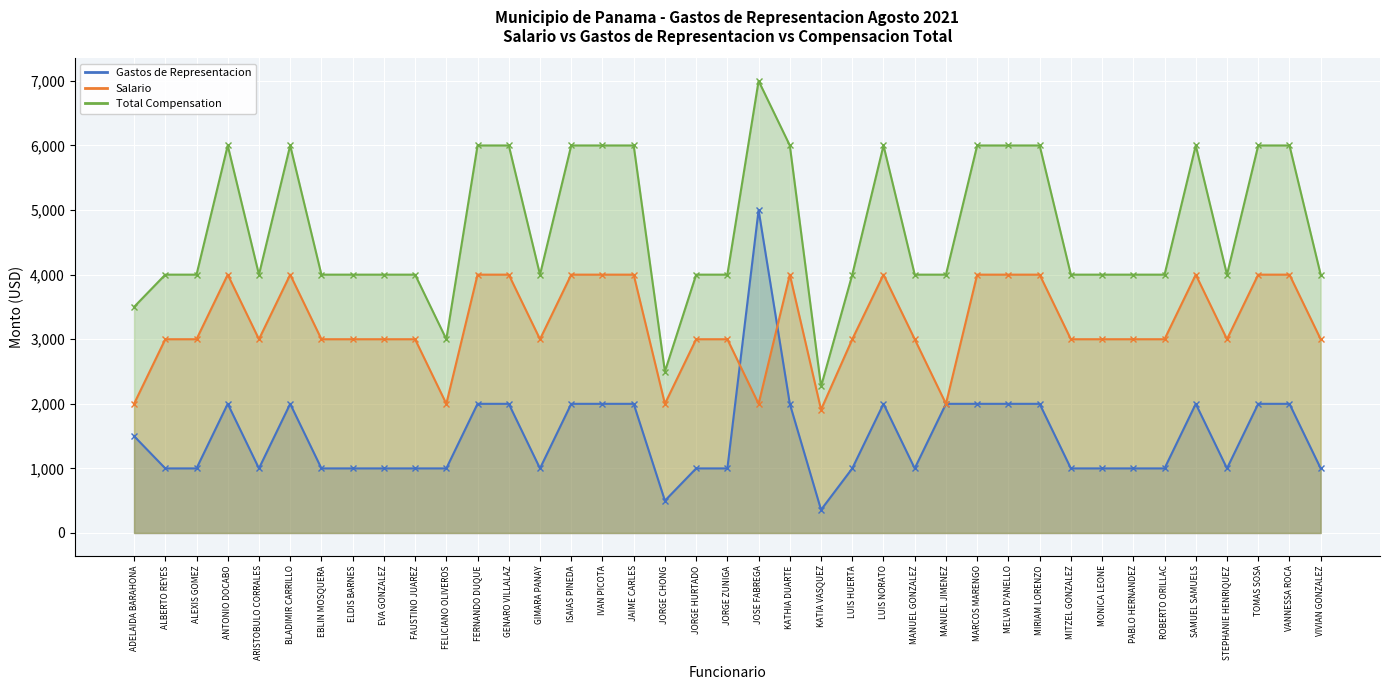

What position from the left is FAUSTINO JUAREZ?

10